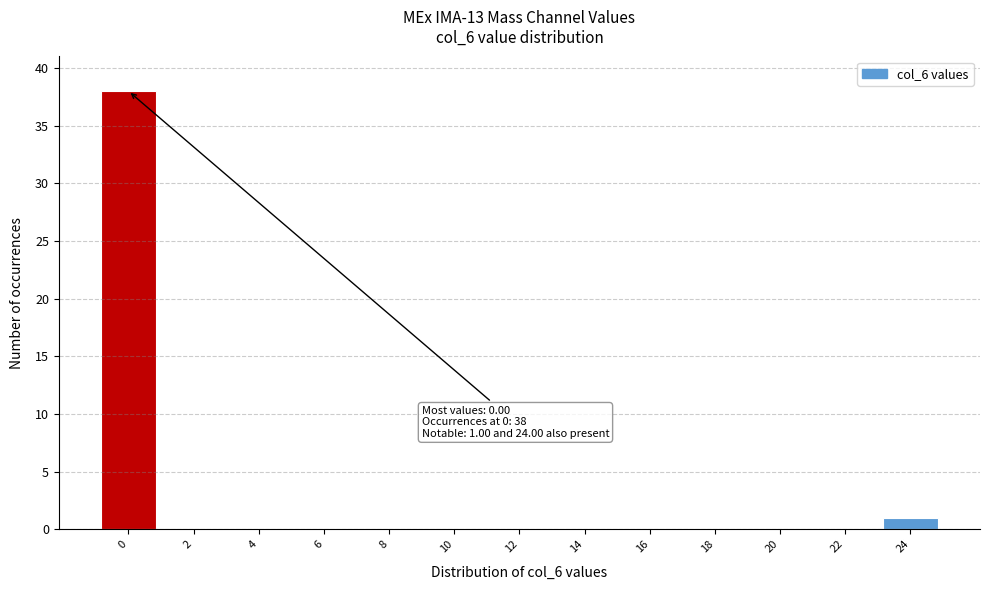

Reading left to right, transcribe all the data shown in this chart.

0=38	2=0	4=0	6=0	8=0	10=0	12=0	14=0	16=0	18=0	20=0	22=0	24=1